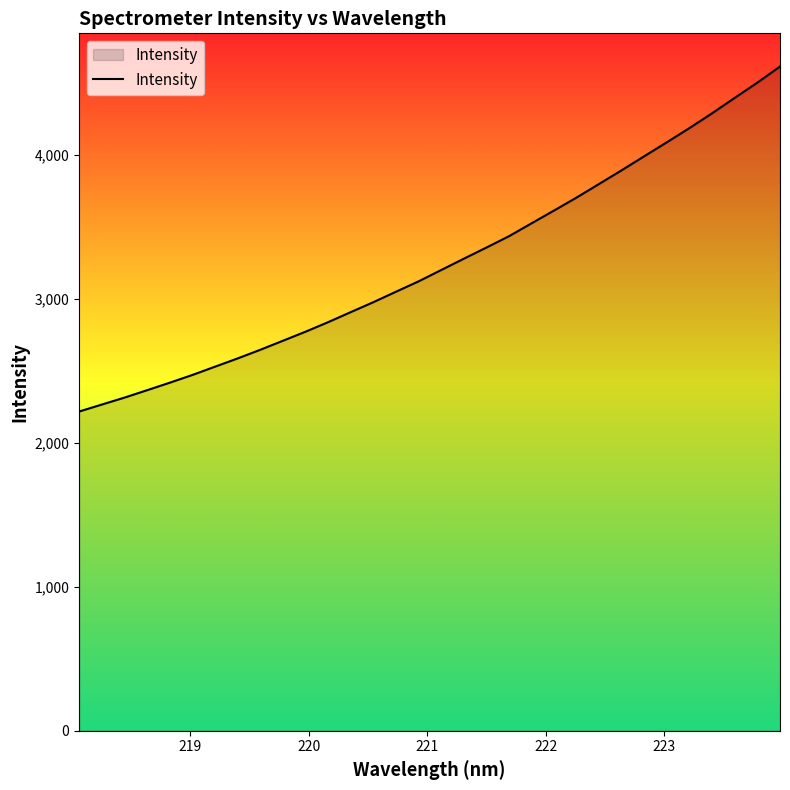

What is the maximum value shown in the chart?

4610.8